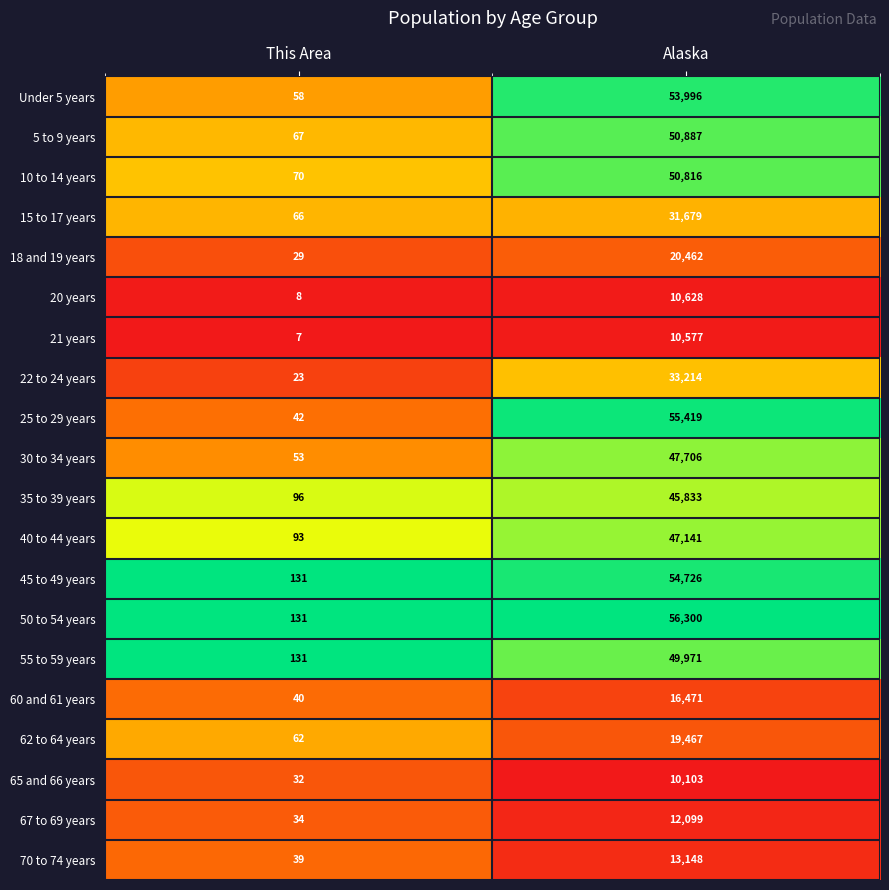

At which label is 45 to 49 years closest to 27428?

This Area